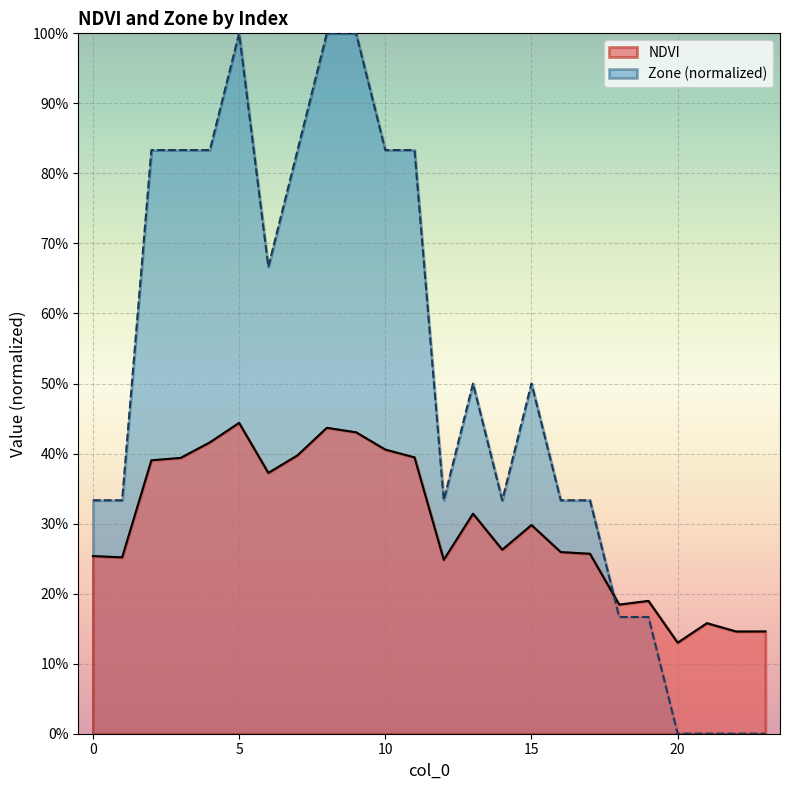

At 4, list the series in order from largest to smallest.

Zone, NDVI